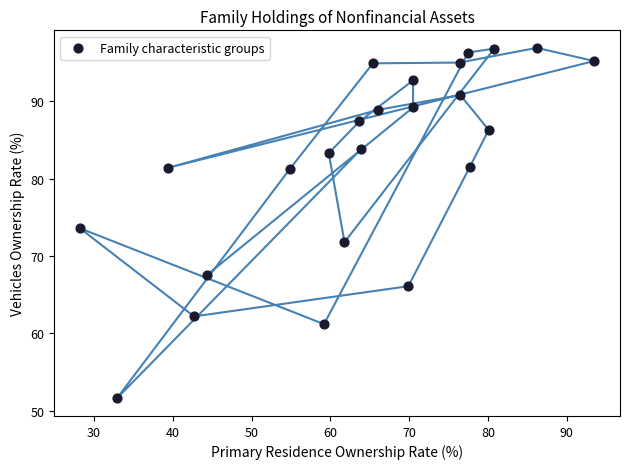

What is the range of X values (max minus min)?

65.3